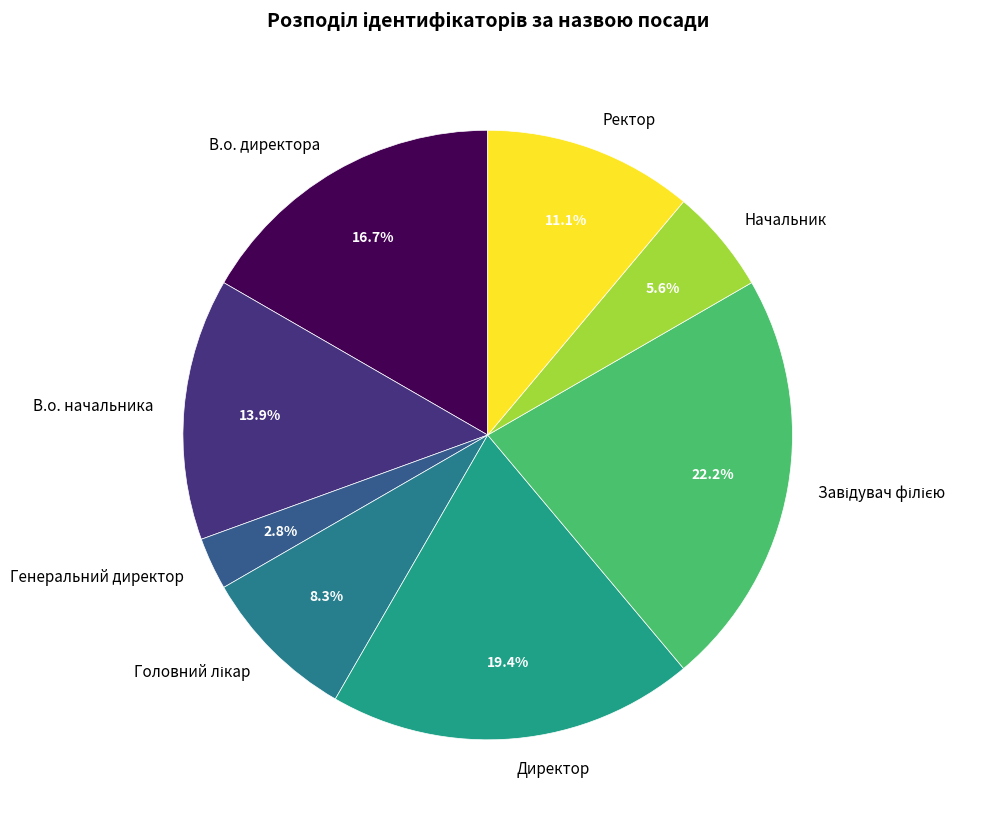

How many slices are in this pie chart?

8